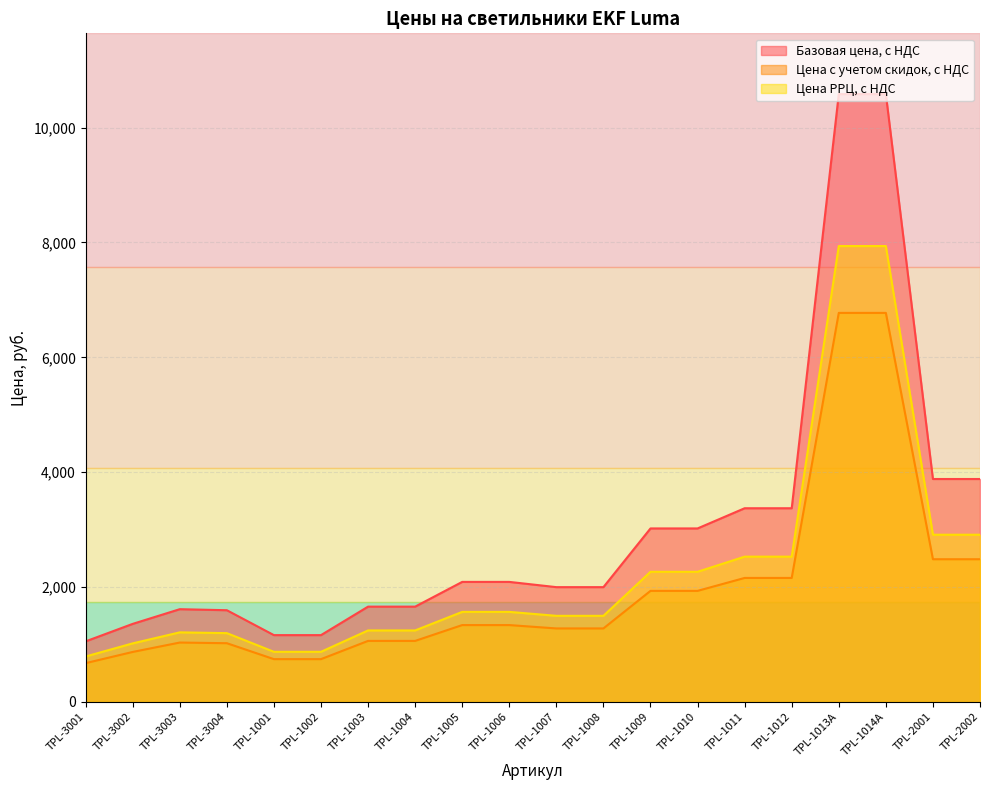

List the series in order of their overall mean, lowest first.

Цена с учетом скидок, с НДС, Цена РРЦ, с НДС, Базовая цена, с НДС